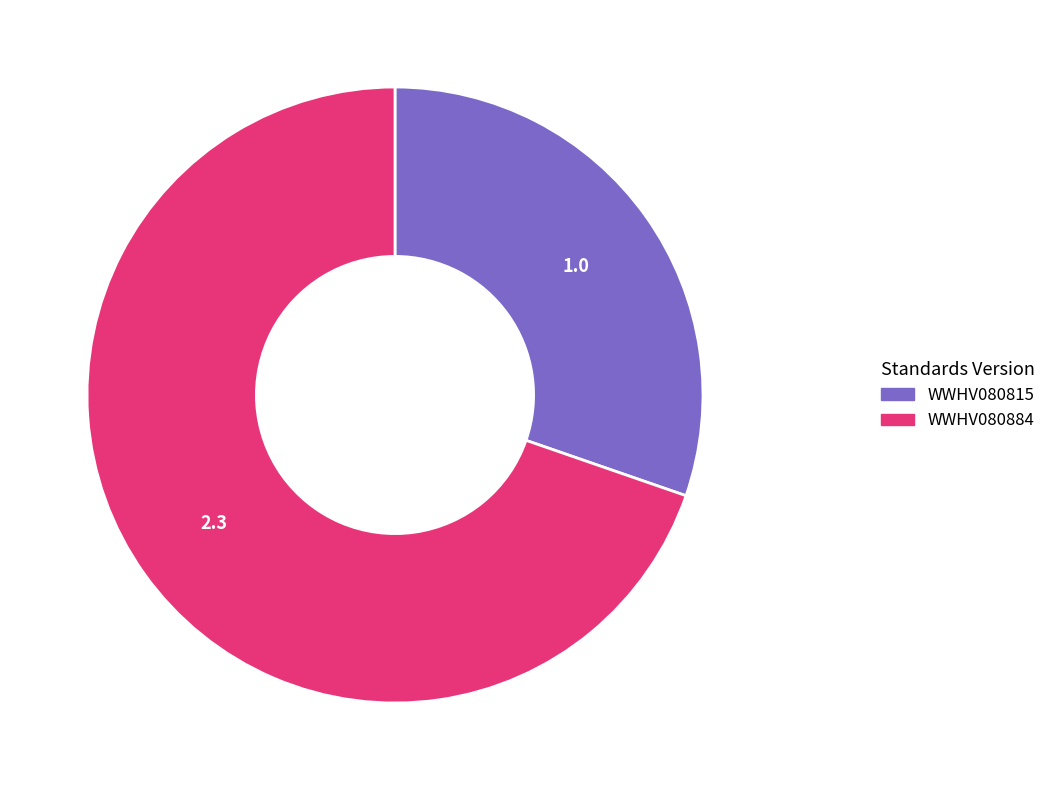

Is there a majority slice in this chart?

Yes